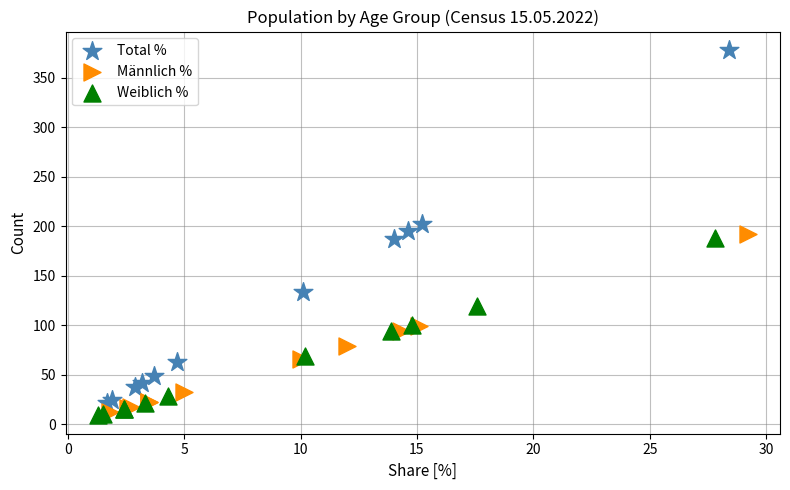

Which series has the largest Y range (max minus min)?

Total %